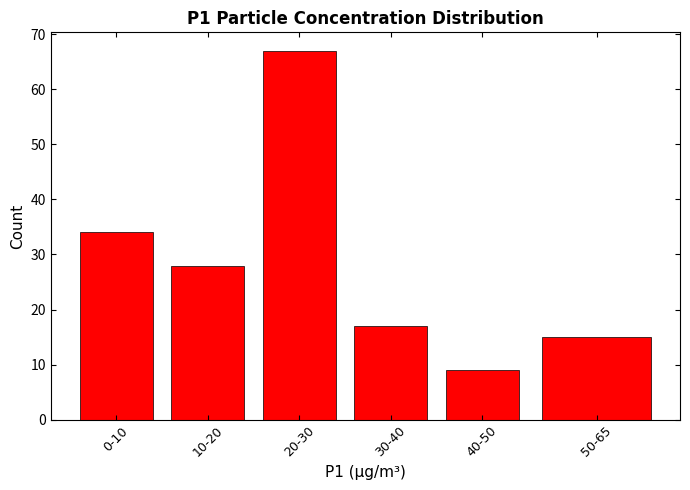

Reading left to right, transcribe all the data shown in this chart.

34	28	67	17	9	15